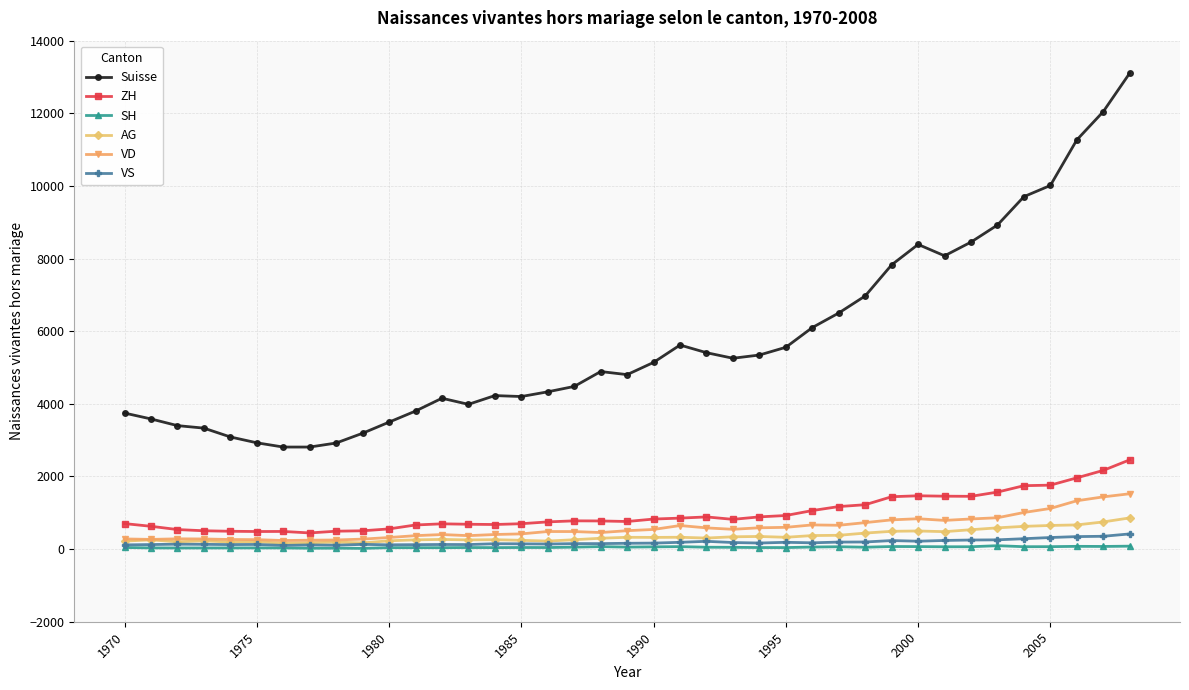

True or false: Suisse and SH cross at least once.

False